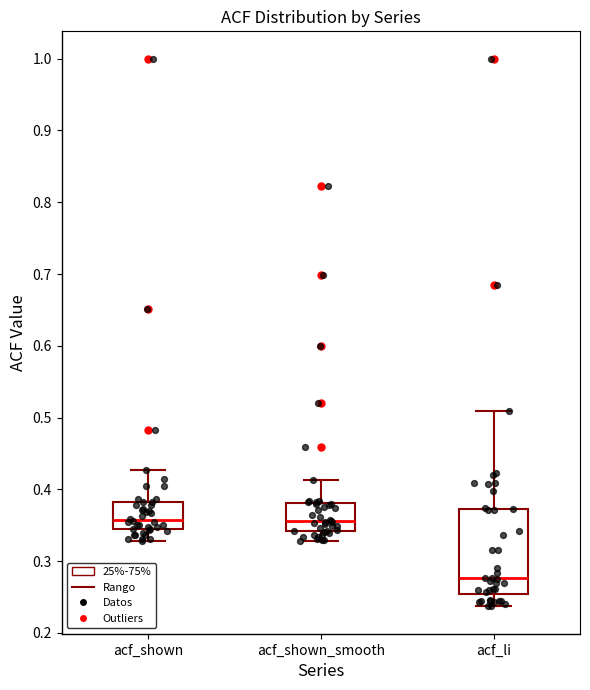

Where does the lower whisker of the box for acf_li end on the y-axis? The values are not printed on the chart, so give them approximately, as read against the axis.

0.24